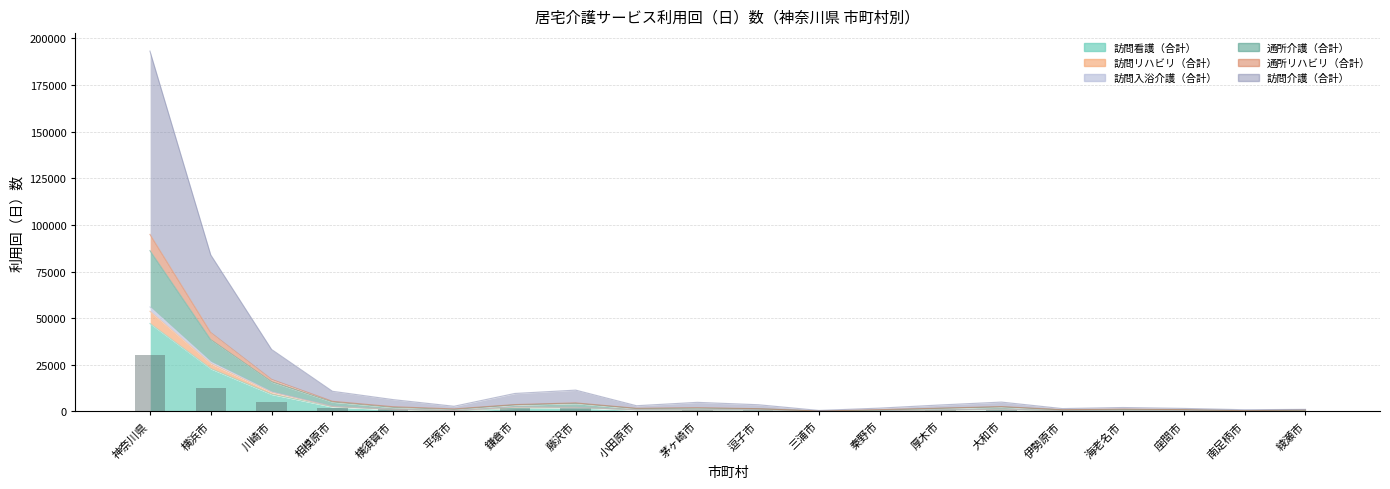

List the labels in order of value, smallest first.

三浦市, 綾瀬市, 南足柄市, 伊勢原市, 座間市, 秦野市, 海老名市, 小田原市, 平塚市, 厚木市, 逗子市, 大和市, 茅ヶ崎市, 横須賀市, 相模原市, 鎌倉市, 藤沢市, 川崎市, 横浜市, 神奈川県